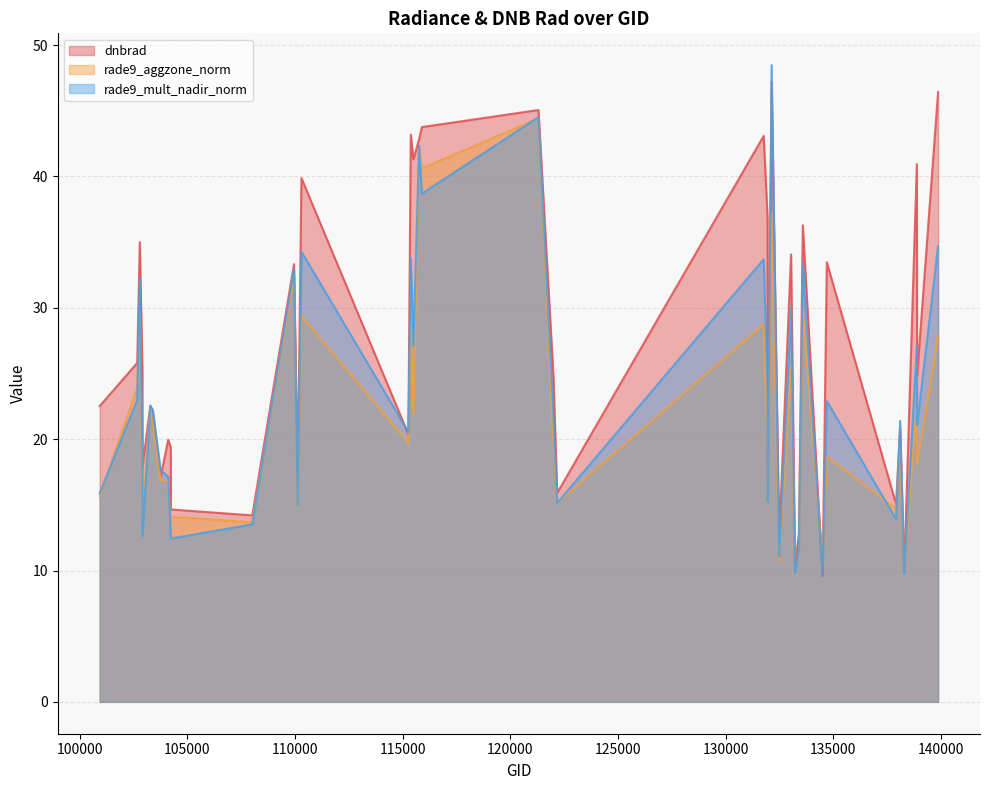

At which category is the sum across all series the highest?

121308